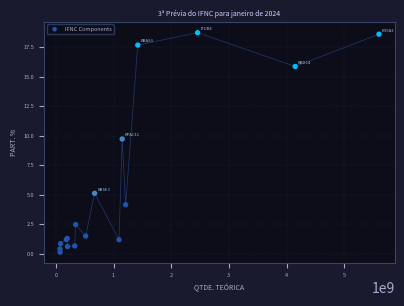

What Y value in the scatter plot is closest to 9?

9.7